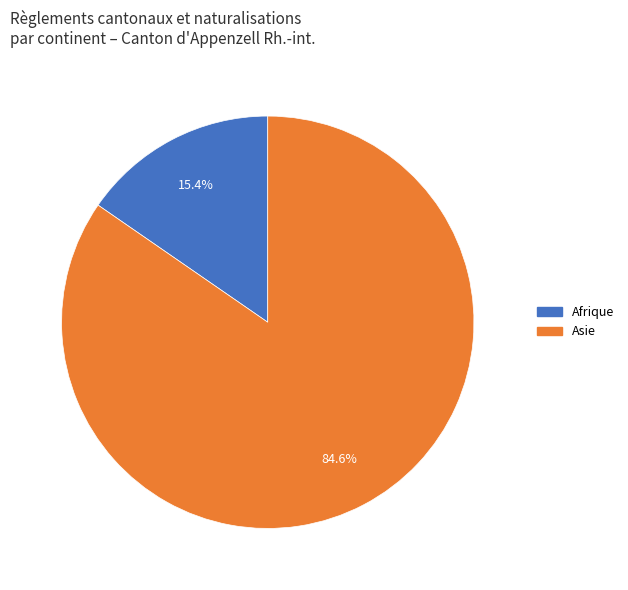

Count the number of slices in the pie.

2